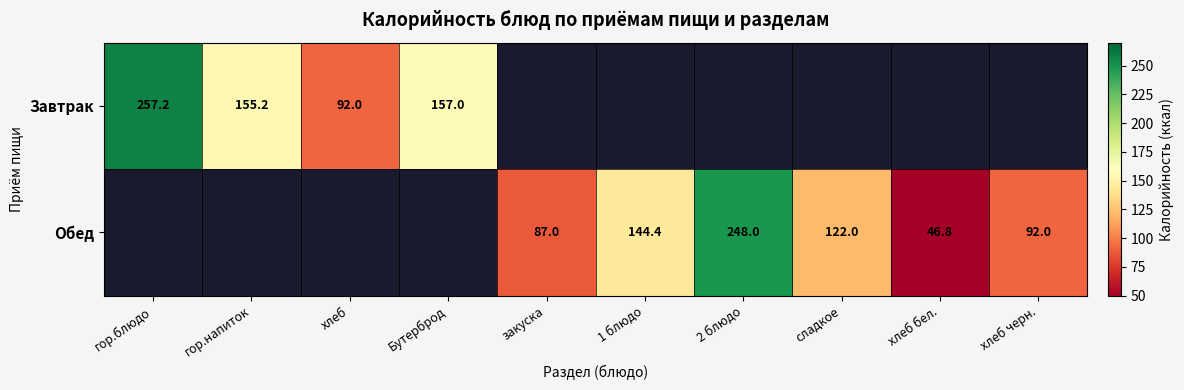

Is it true that Обед equals 126.5 at закуска?

False